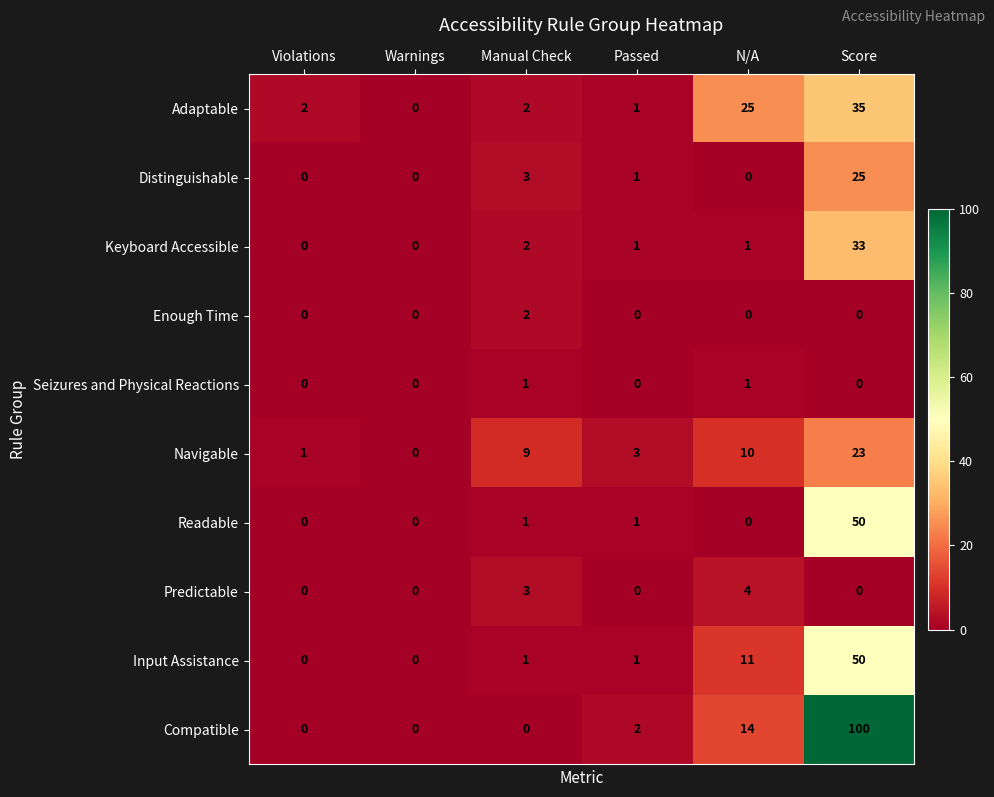

Which category has the highest value in the Input Assistance series?

Score